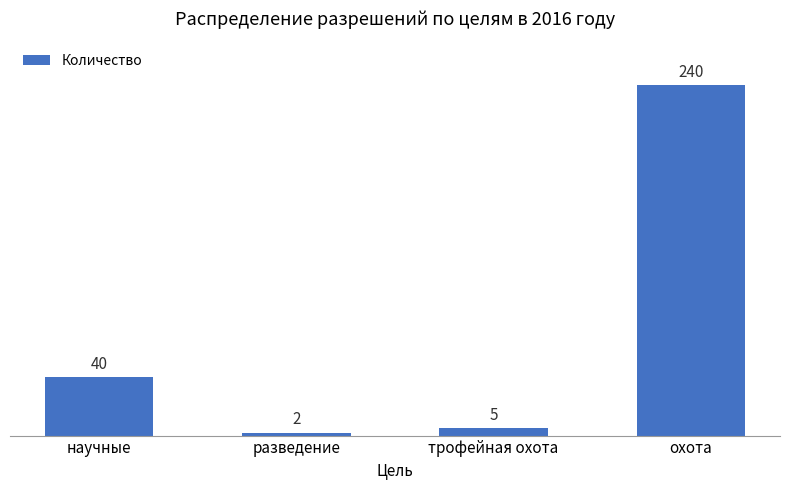

The value at охота is 240. True or false?

True